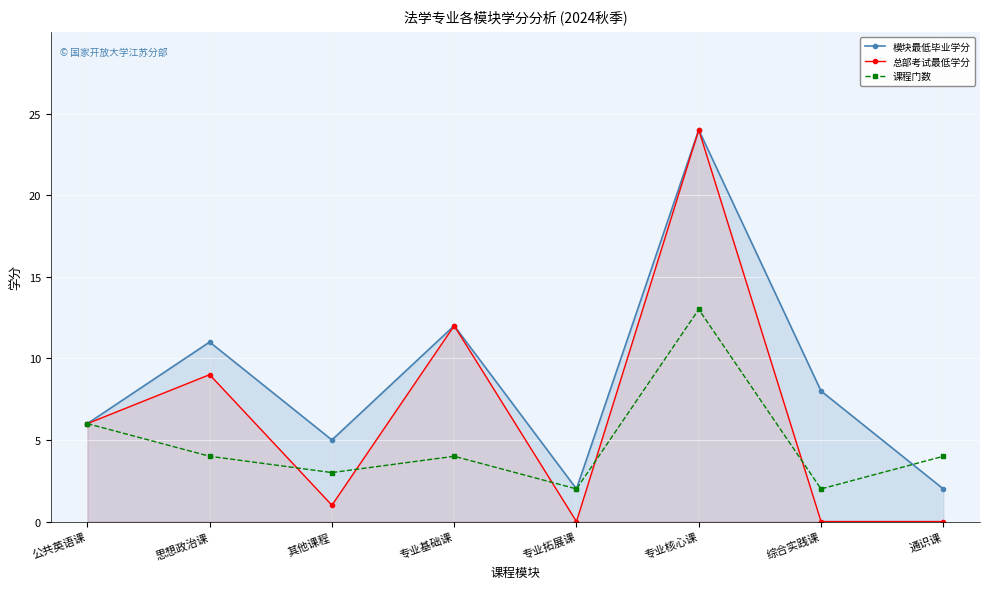

Is the value of 模块最低毕业学分 at 通识课 greater than the value of 课程门数 at 其他课程?

No